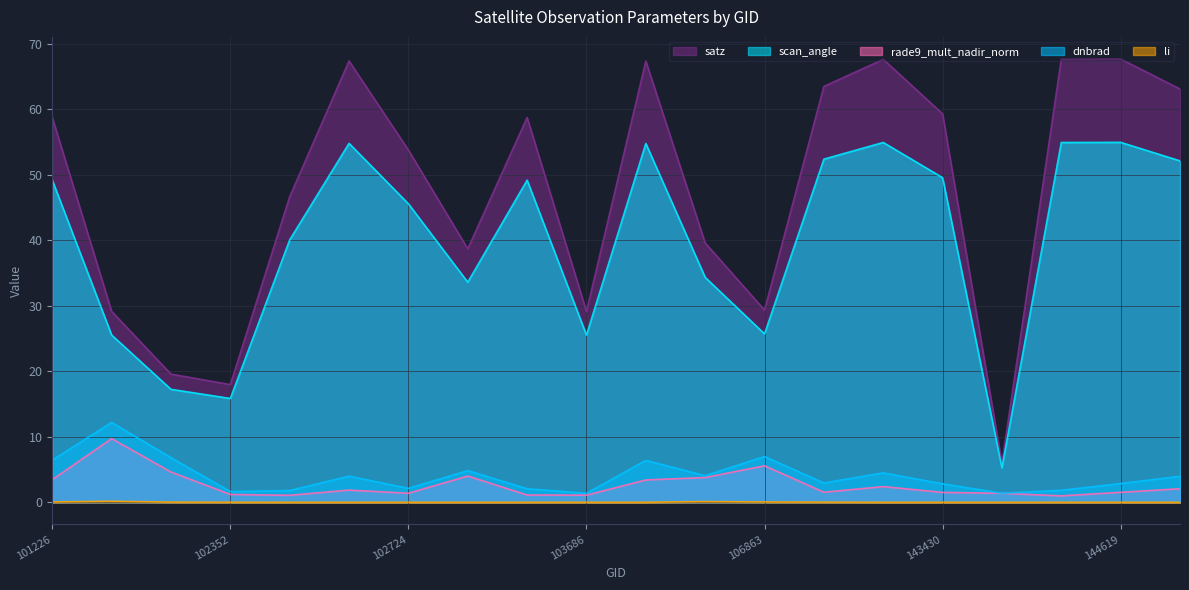

Which series has the largest total across all categories?

satz